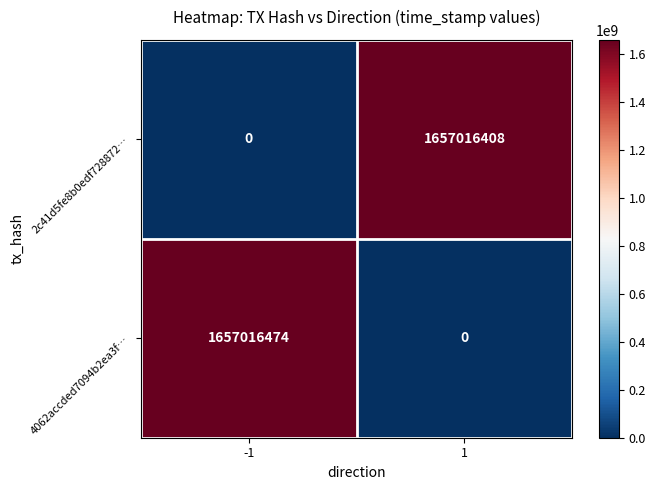

What is the maximum value for 2c41d5fe8b0edf728872…?

1657016408